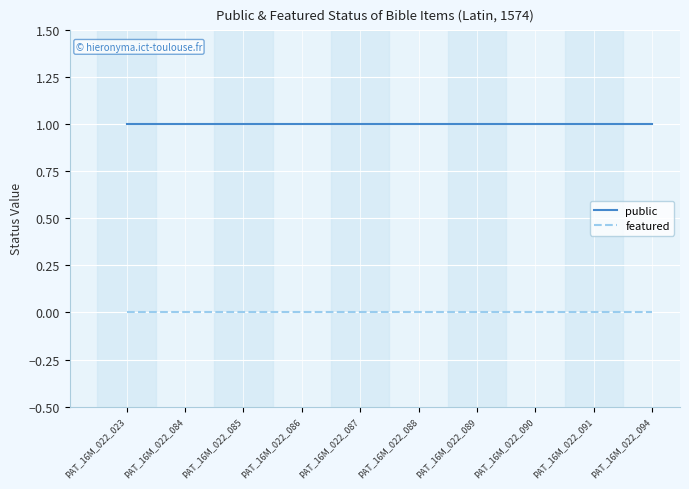

True or false: public has a value of 1 at PAT_16M_022_085.

True